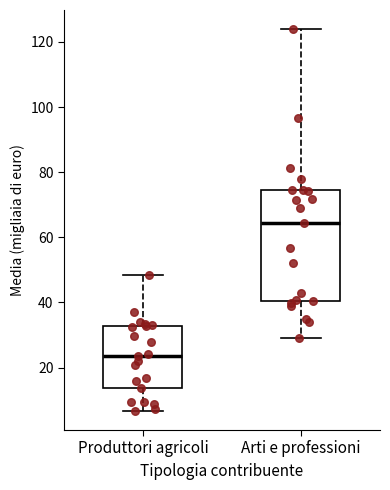

Which box's median line is the highest?

Arti e professioni